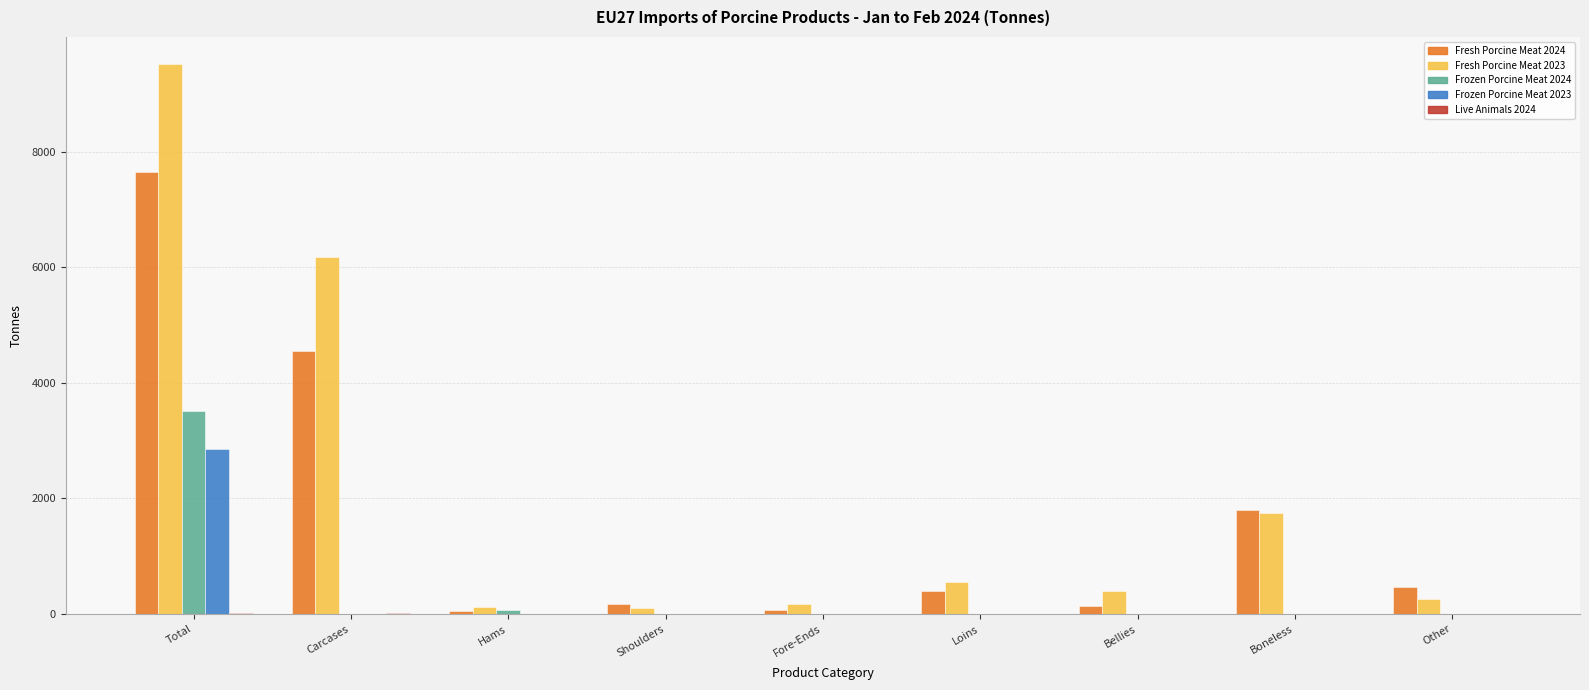

At which category is the sum across all series the highest?

Total